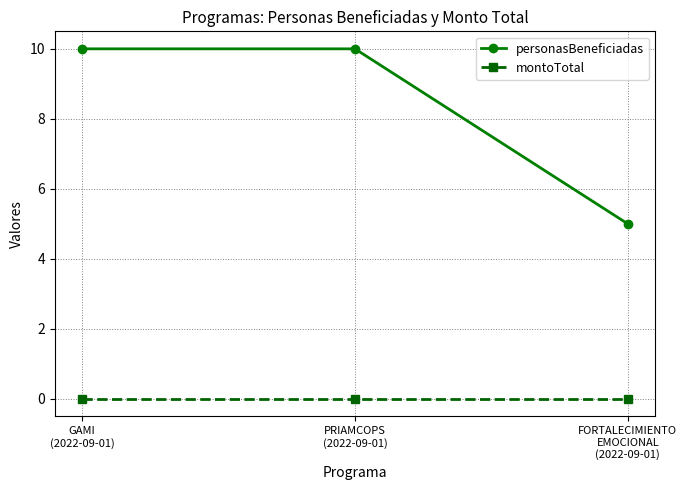

What is the highest value of the personasBeneficiadas series?

10